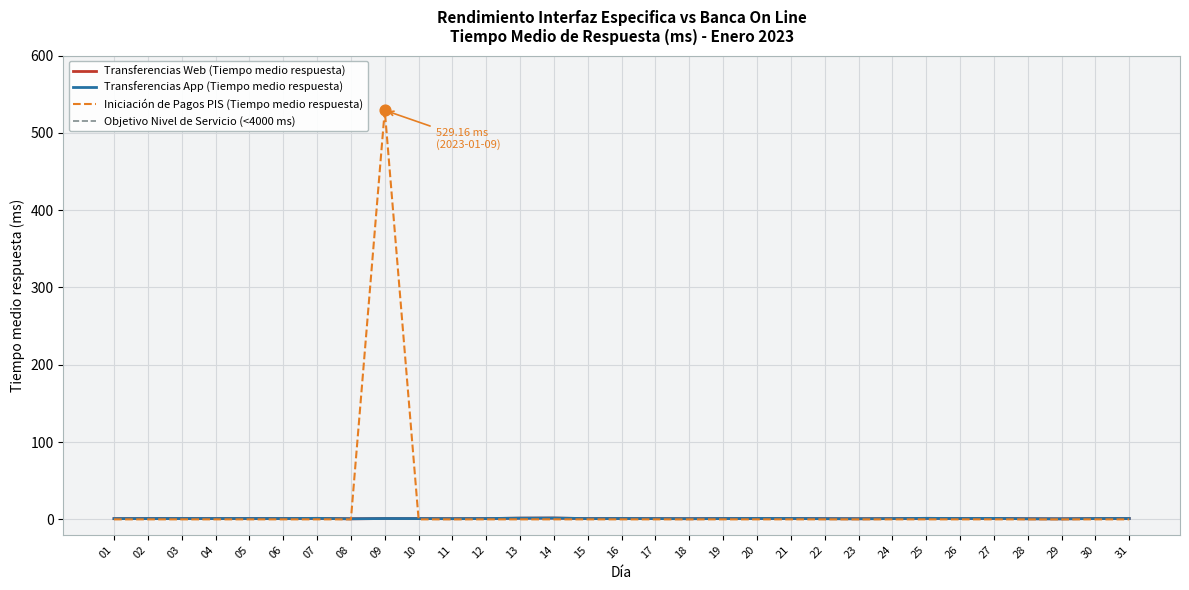

What is the total value across all series at 03?

2.2